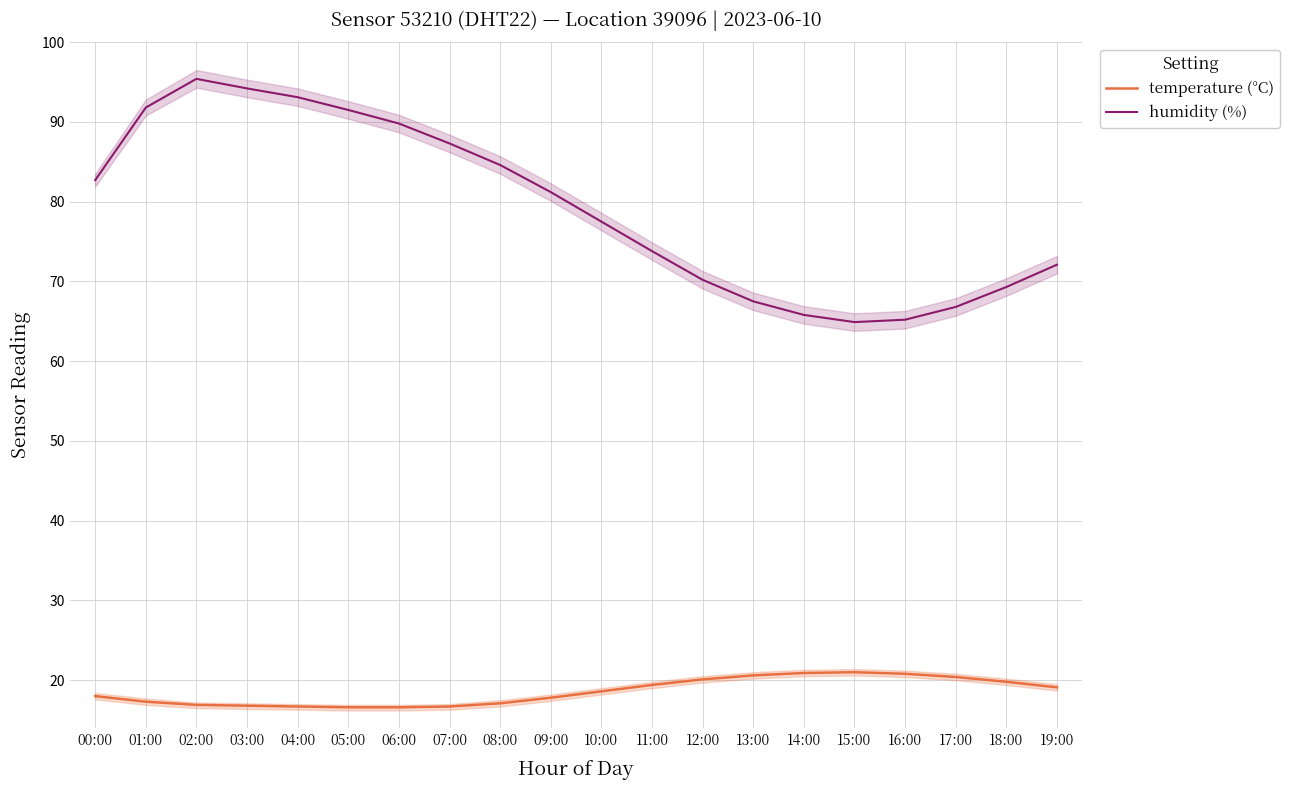

How many values in the temperature (°C) series are below 18?

9